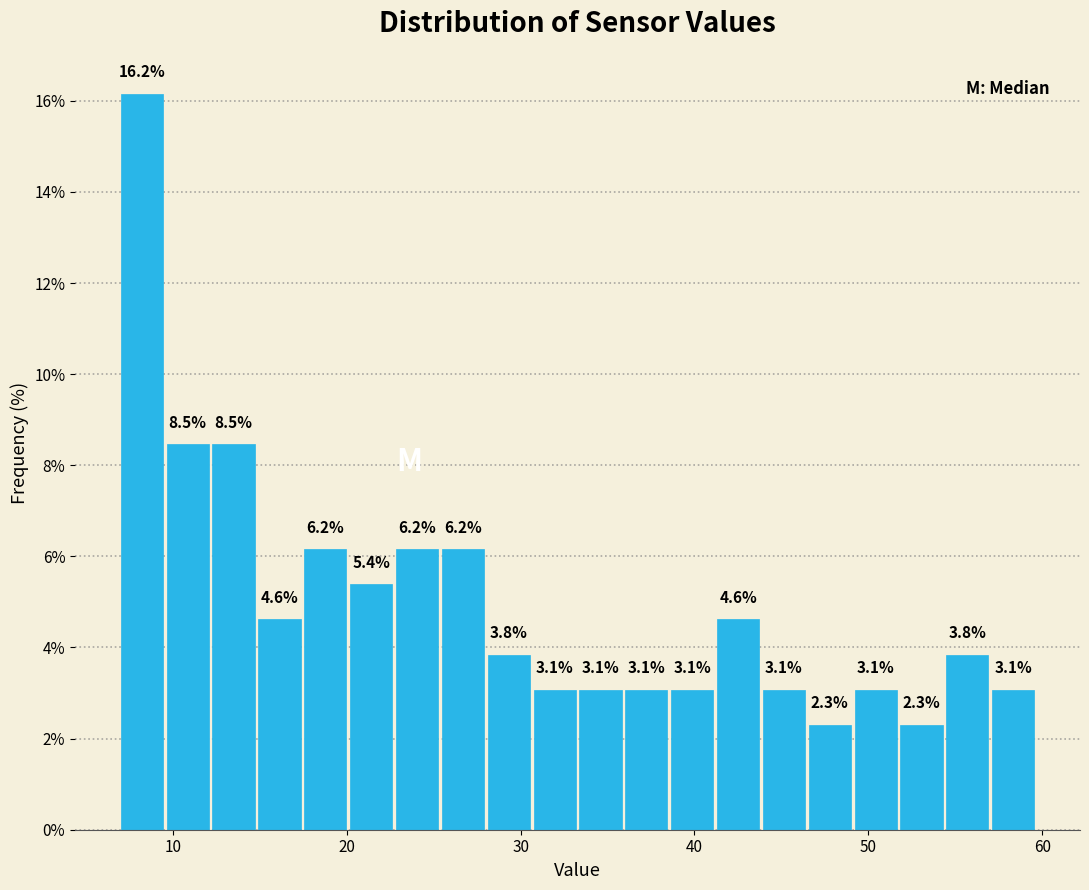

Around what value on the x-axis is the tallest bar? Give the approximate position of its centre, as read against the axis.

8